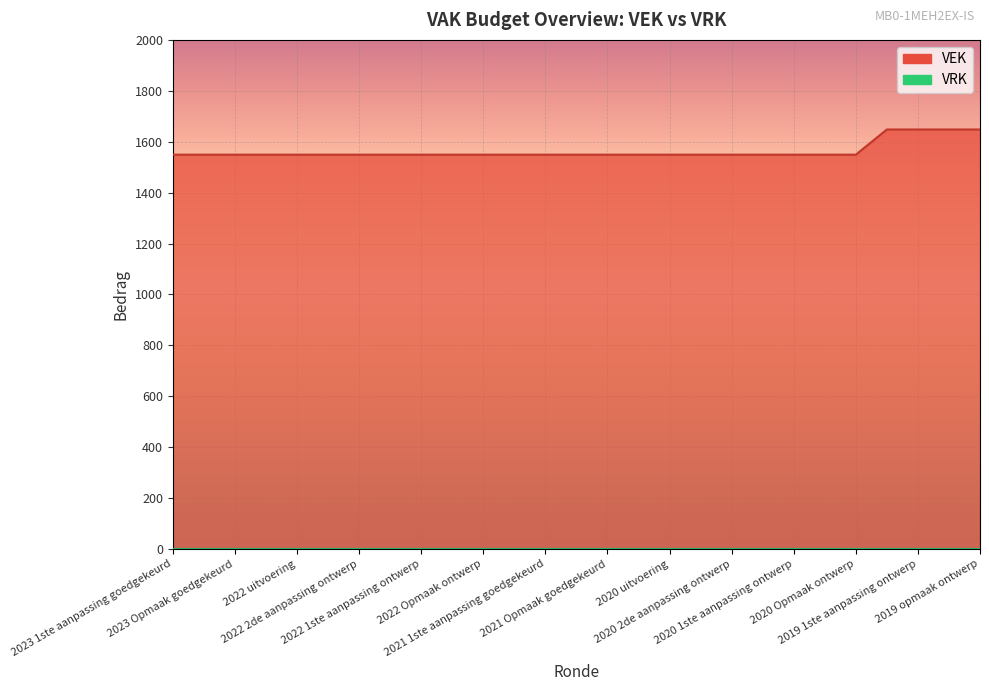

What is the ratio of the value at 2019 1ste aanpassing ontwerp to the value at 2022 2de aanpassing goedgekeurd?

1.1